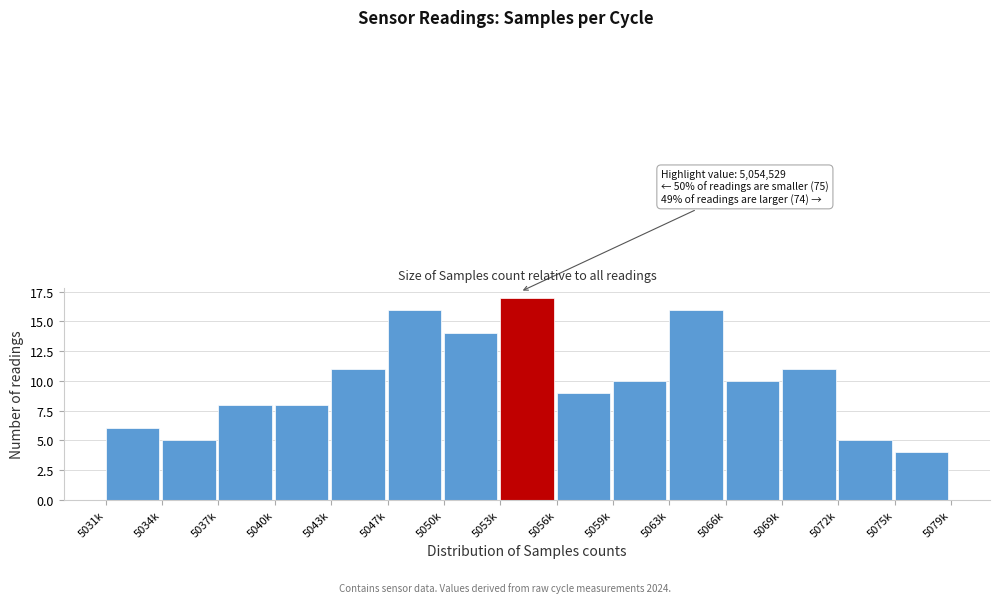

Reading right to left, extract all data points from this chart.

5075k=4	5072k=5	5069k=11	5066k=10	5063k=16	5059k=10	5056k=9	5053k=17	5050k=14	5047k=16	5043k=11	5040k=8	5037k=8	5034k=5	5031k=6